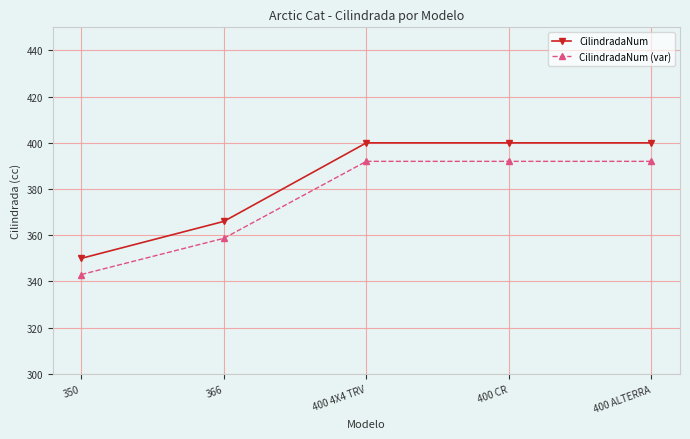

Reading left to right, list all the values displayed in this chart.

CilindradaNum: 350.0	366.0	400.0	400.0	400.0
CilindradaNum (var): 343.0	358.7	392.0	392.0	392.0